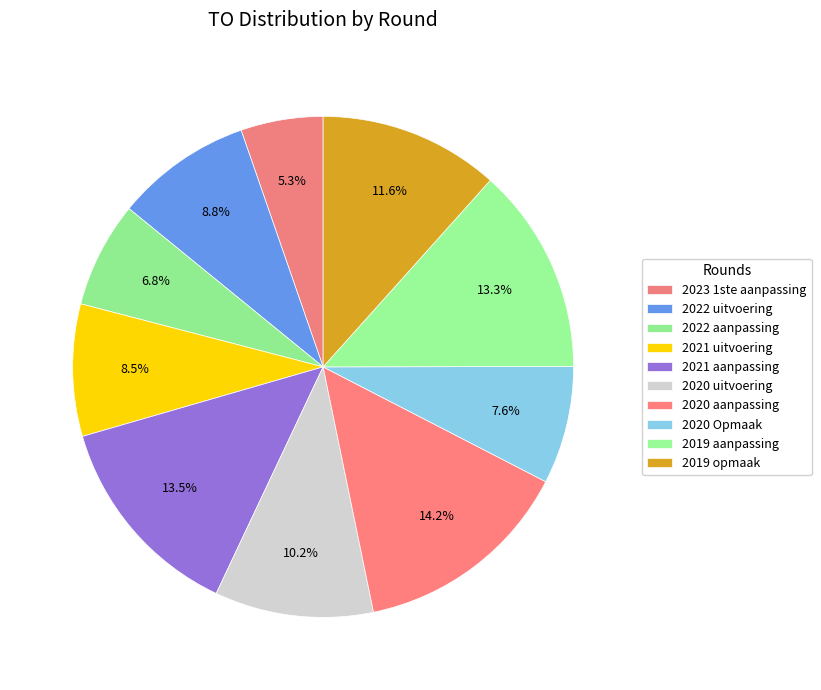

Does 2022 uitvoering represent more than half of the total?

No